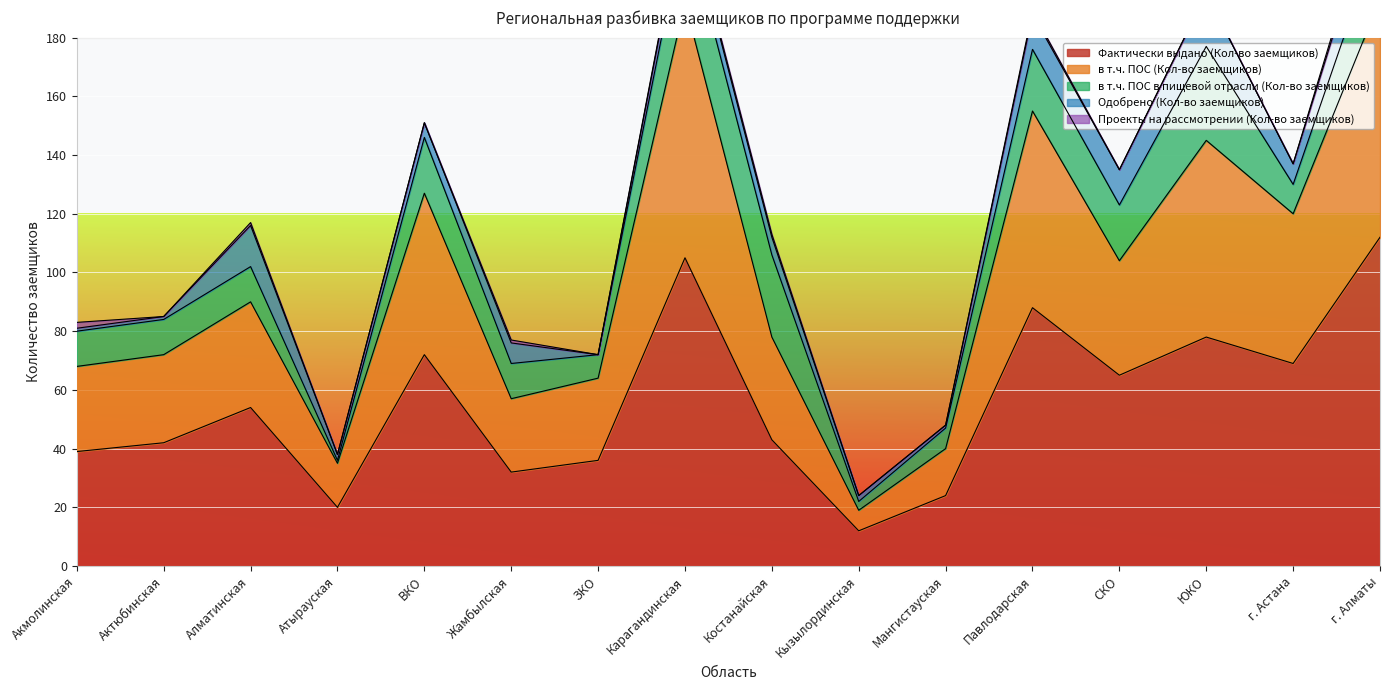

What is the greatest value displayed?

112